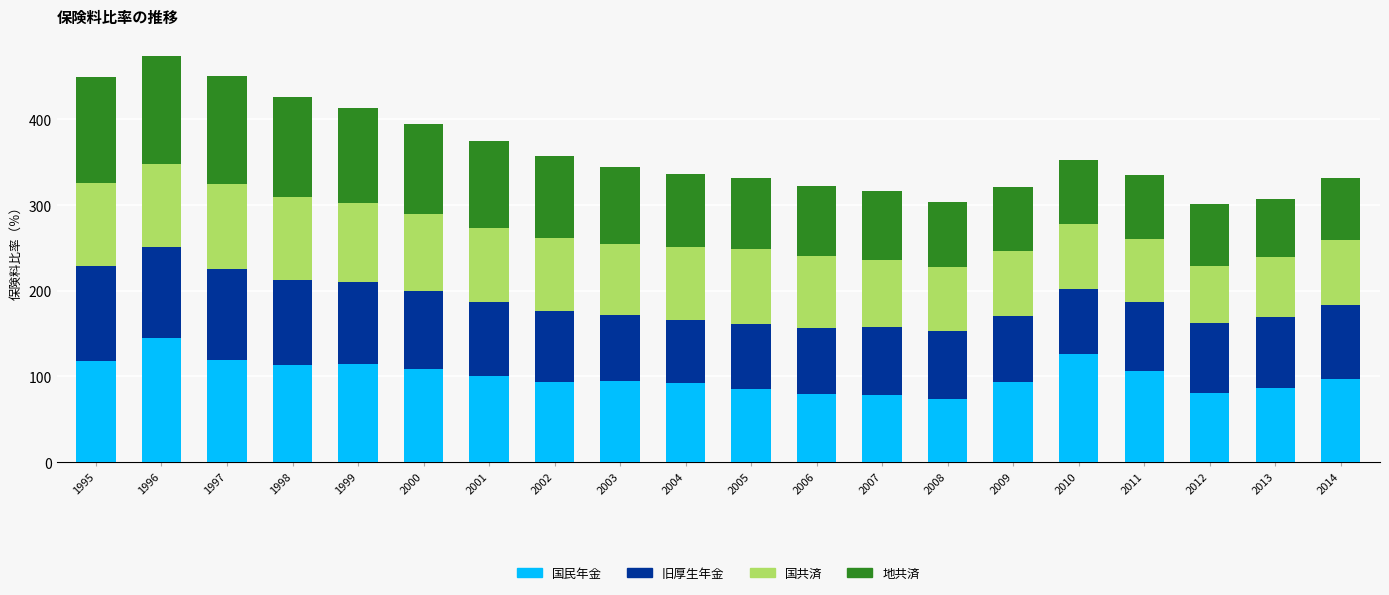

Is it true that 国民年金 equals 85.9 at 2013?

True